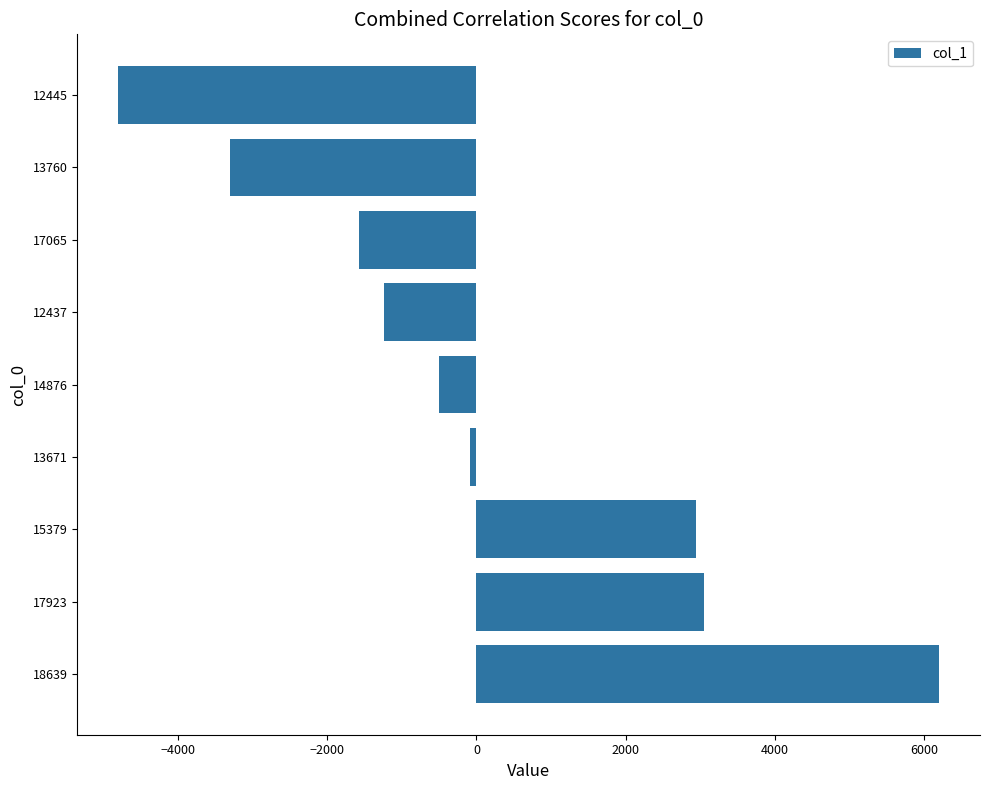

What is the difference between the maximum and second lowest values?

9499